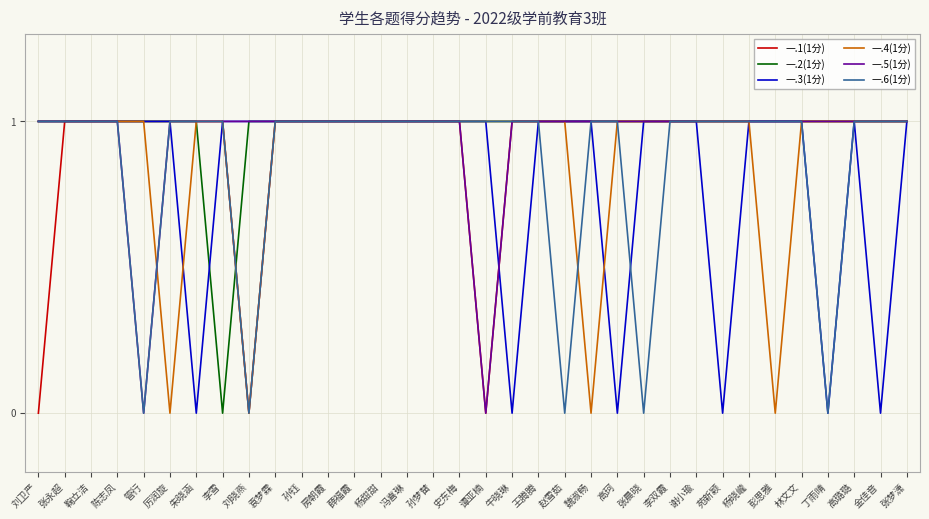

Is it true that 一.5(1分) equals 1 at 张晨晓?

True